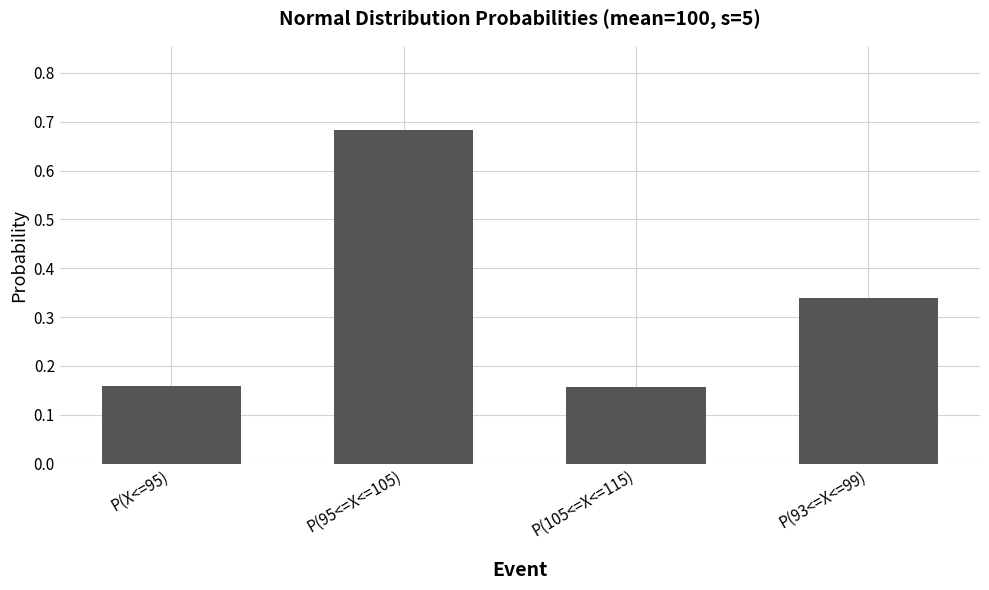

Between P(105<=X<=115) and P(95<=X<=105), which is larger?

P(95<=X<=105)